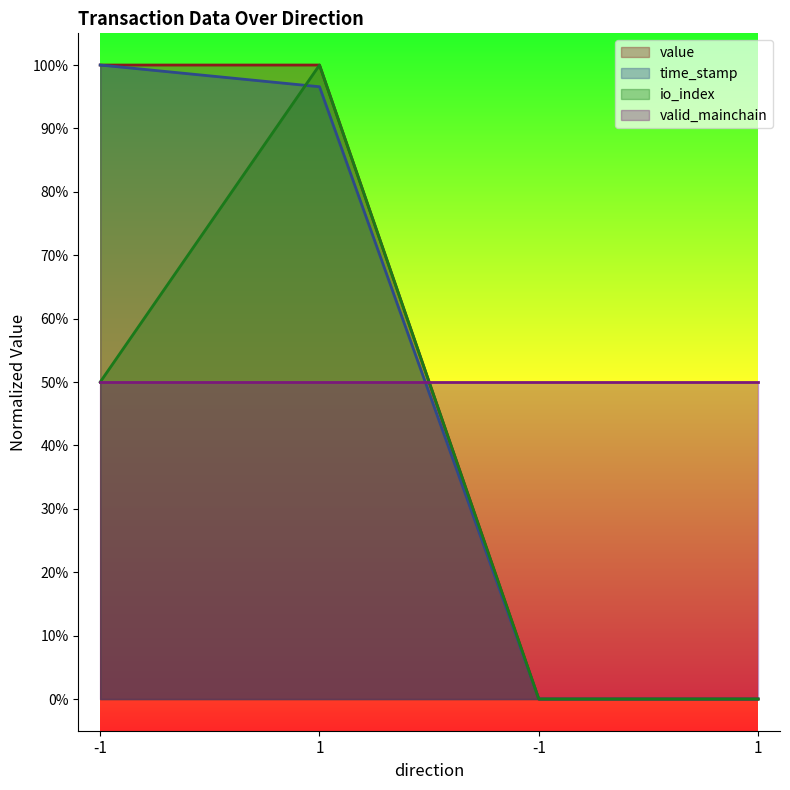

What are all the series names shown in the legend?

value, time_stamp, io_index, valid_mainchain